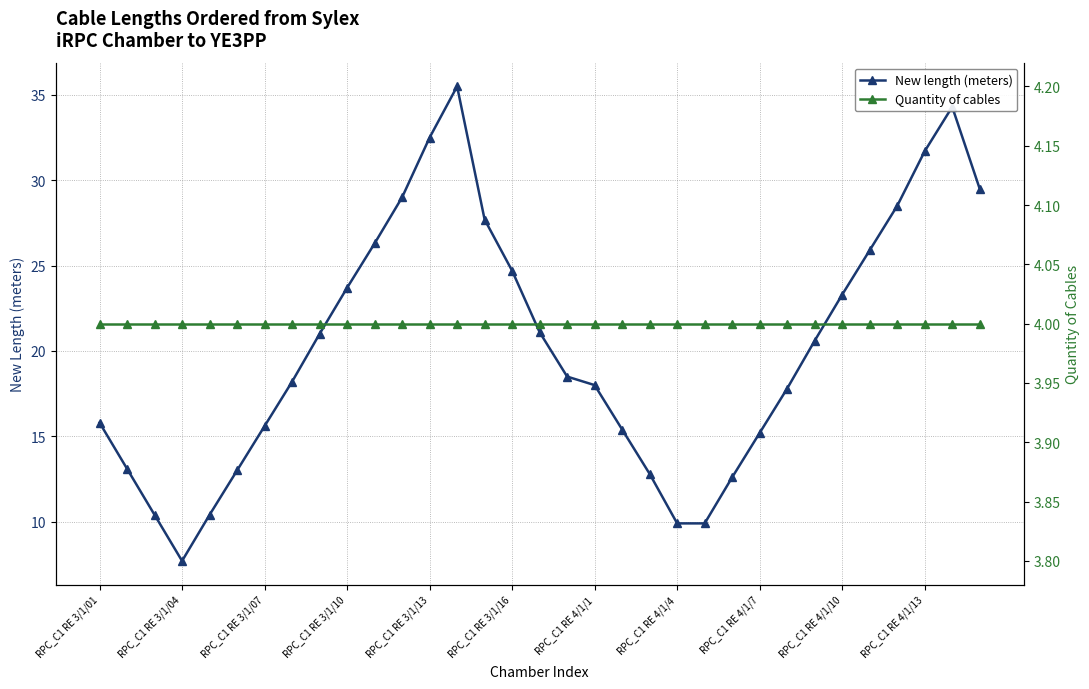

What is the smallest value displayed?

4.0